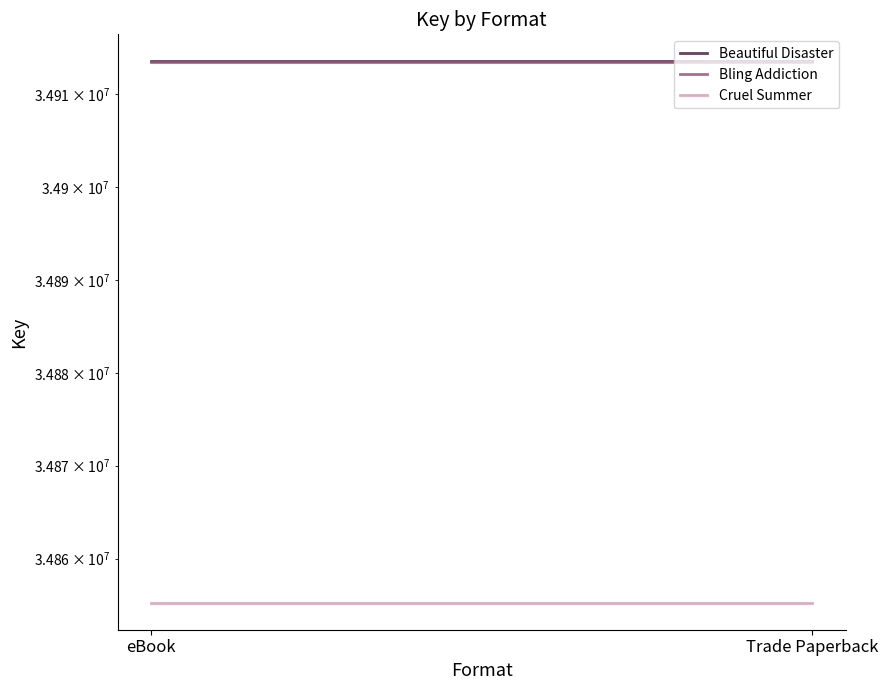

What is the sum of the Bling Addiction values at Trade Paperback and eBook?

69827000